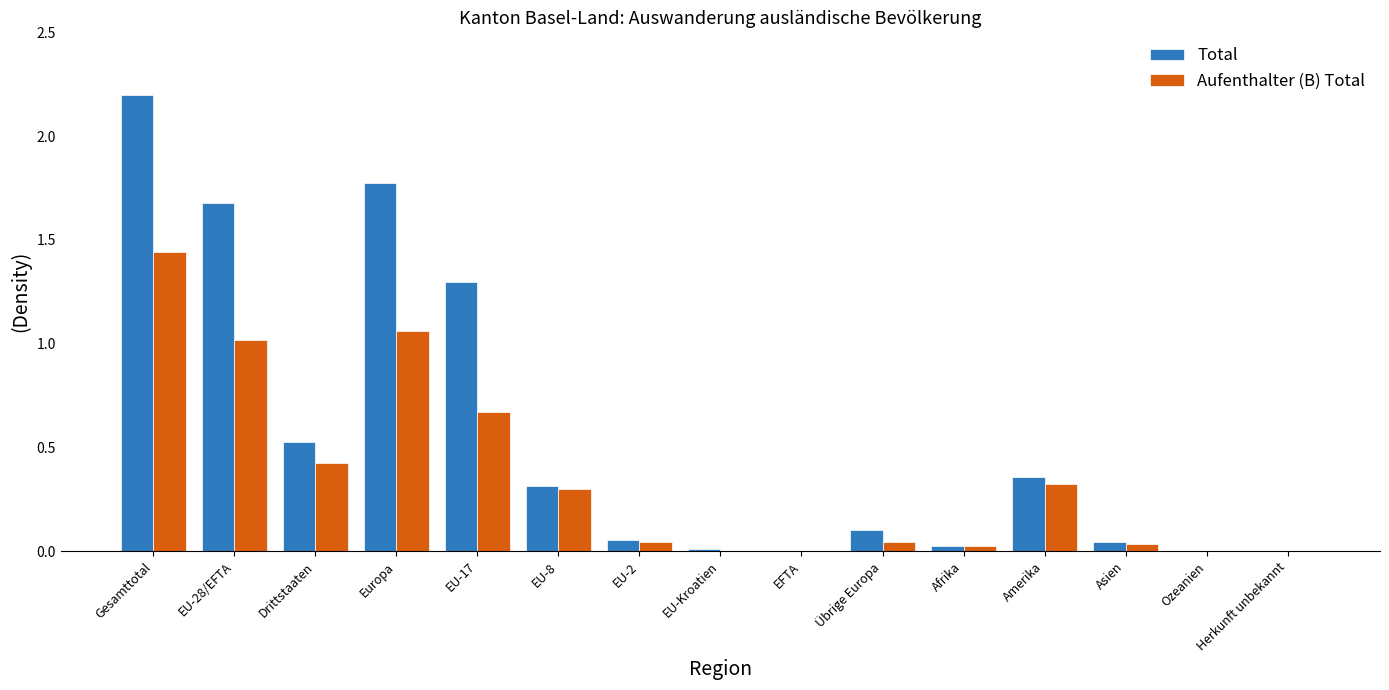

At which category is the sum across all series the highest?

Gesamttotal